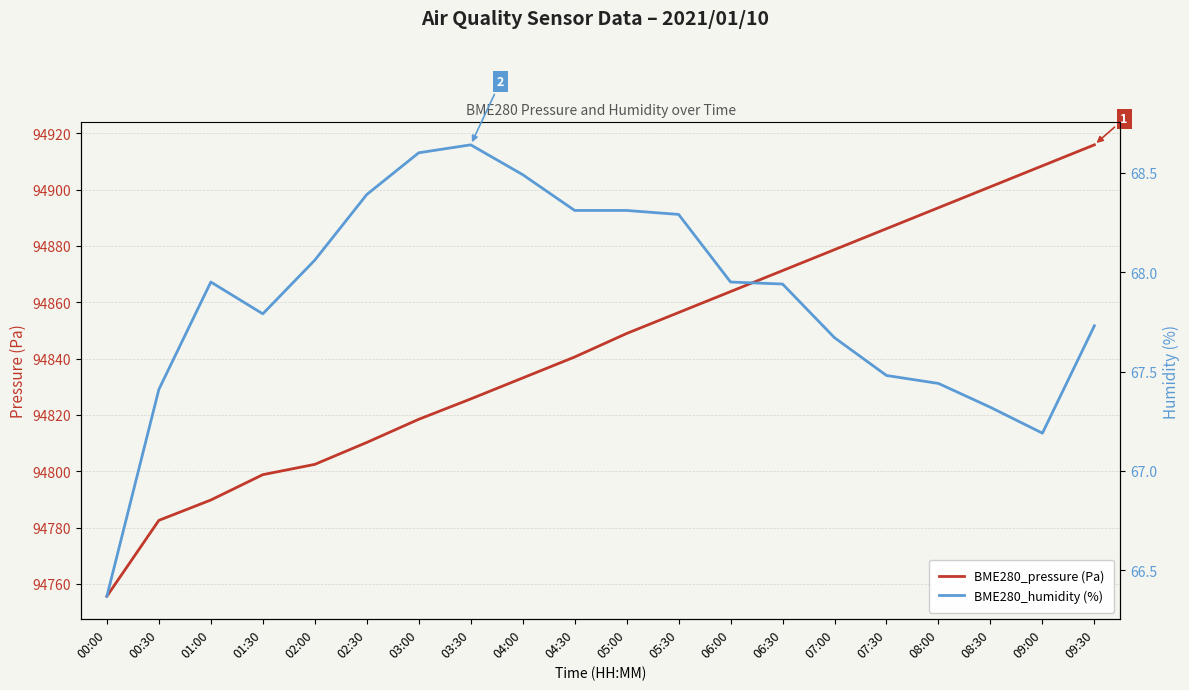

How many lines are shown in the chart?

2